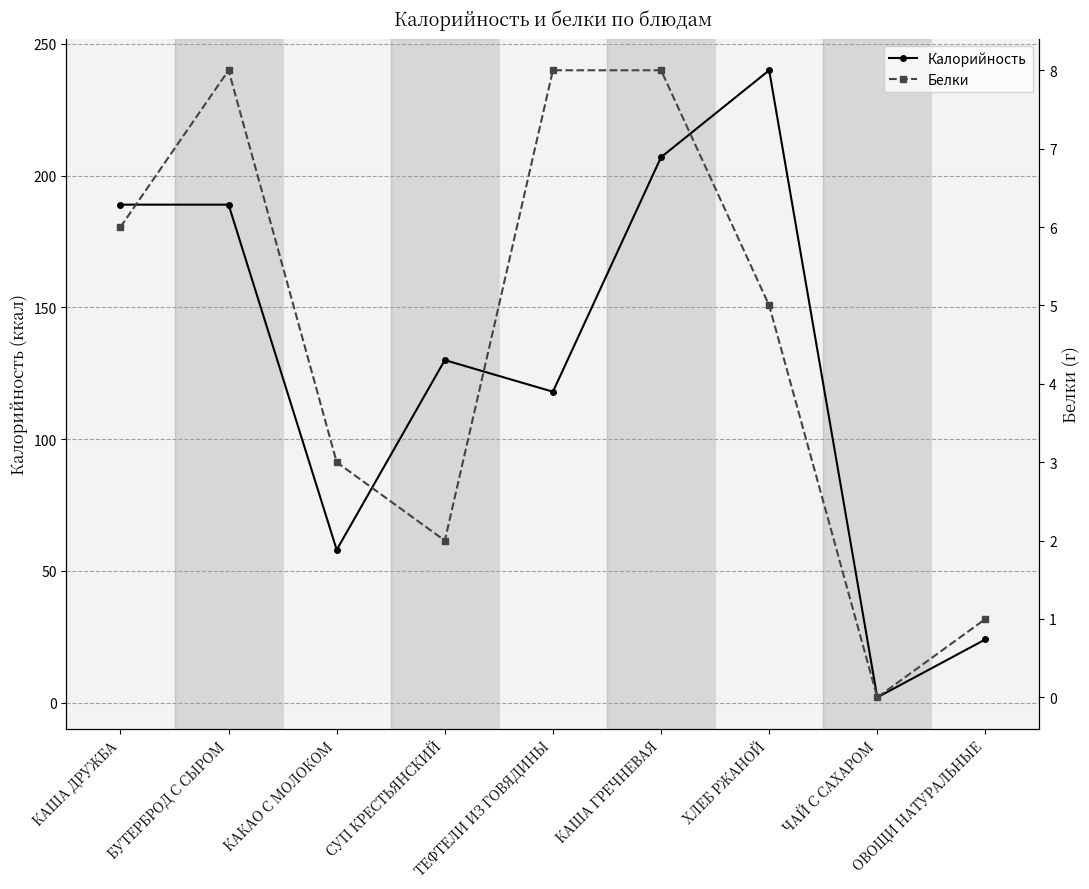

How many interior local peaks does the Калорийность series have?

2